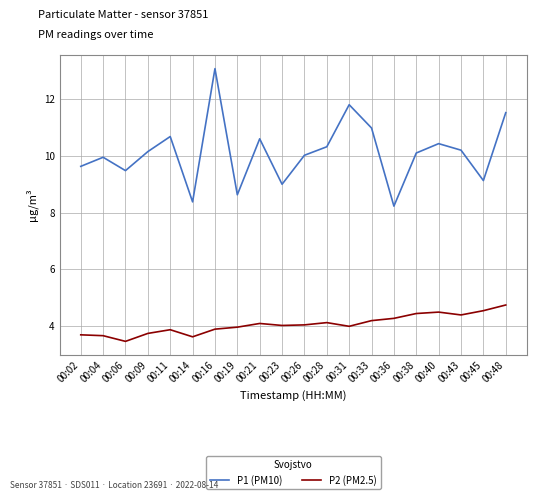

True or false: P1 (PM10) and P2 (PM2.5) cross at least once.

False